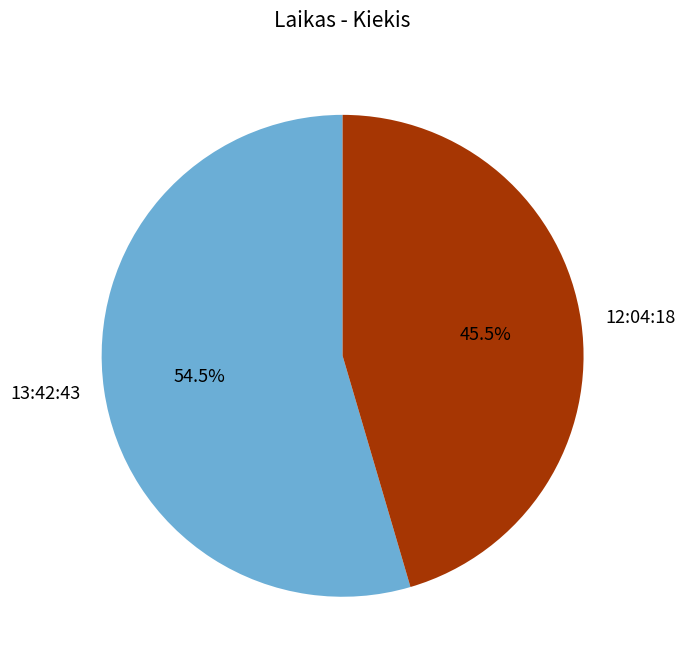

How many segments does this pie chart have?

2